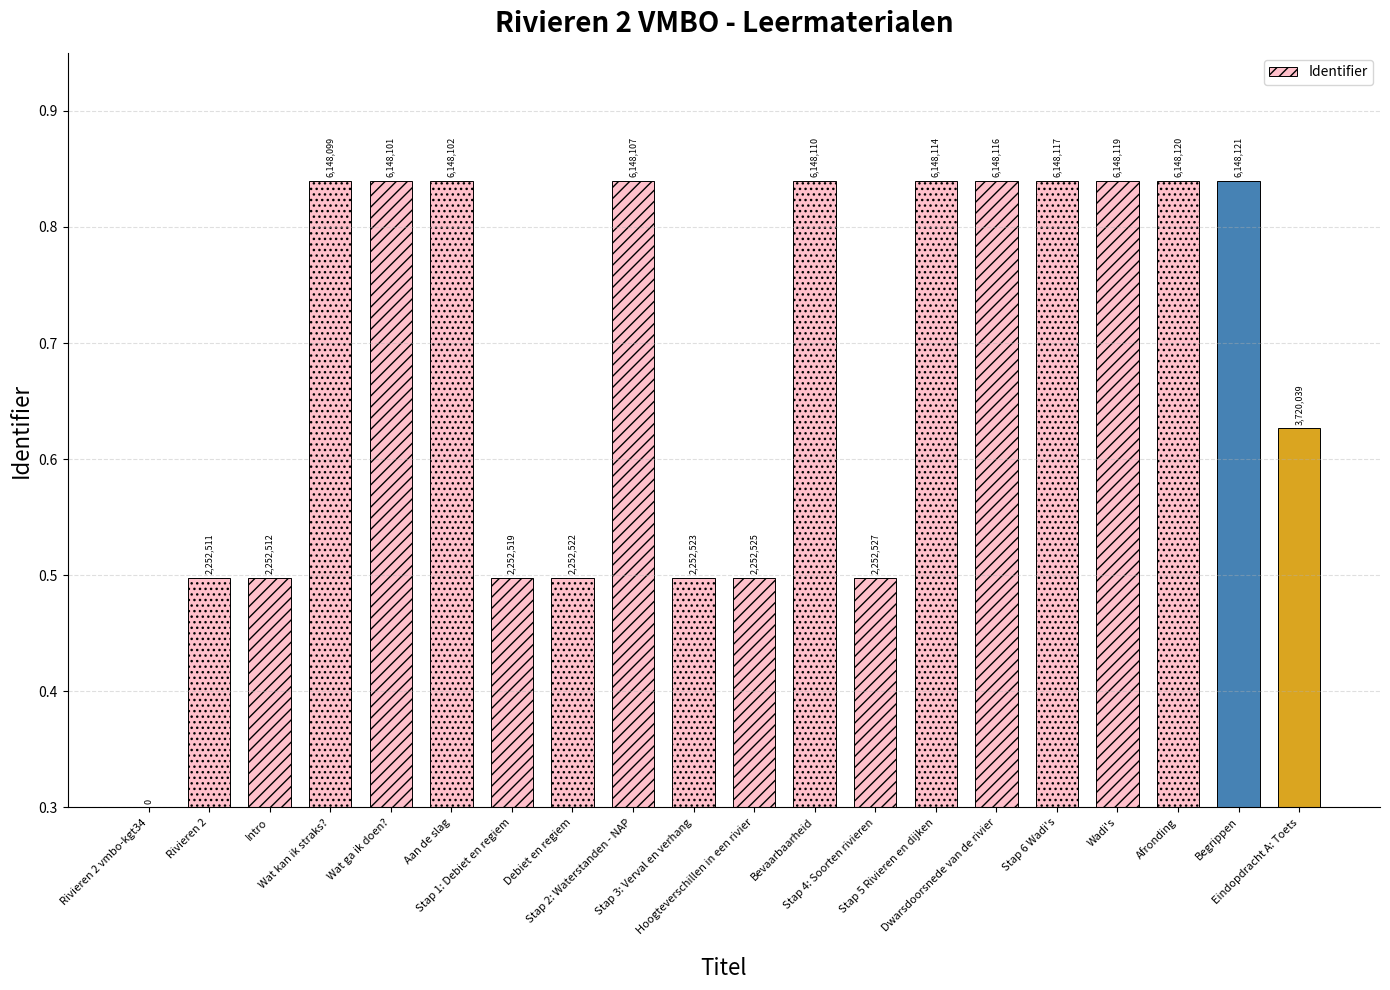

The value at Aan de slag is 0.8. True or false?

True